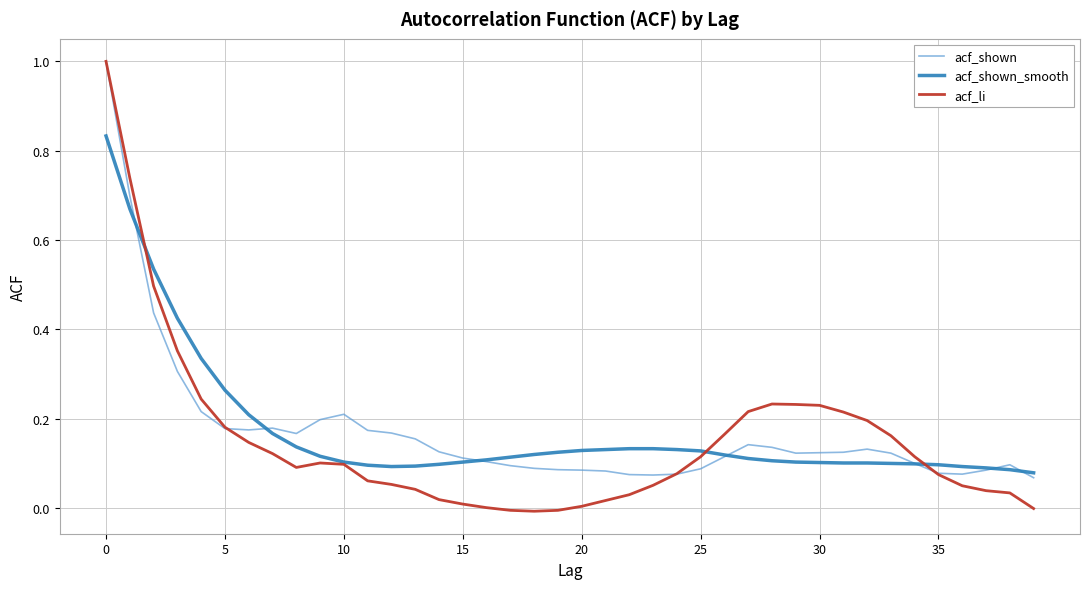

Which series has the widest spread of values?

acf_li